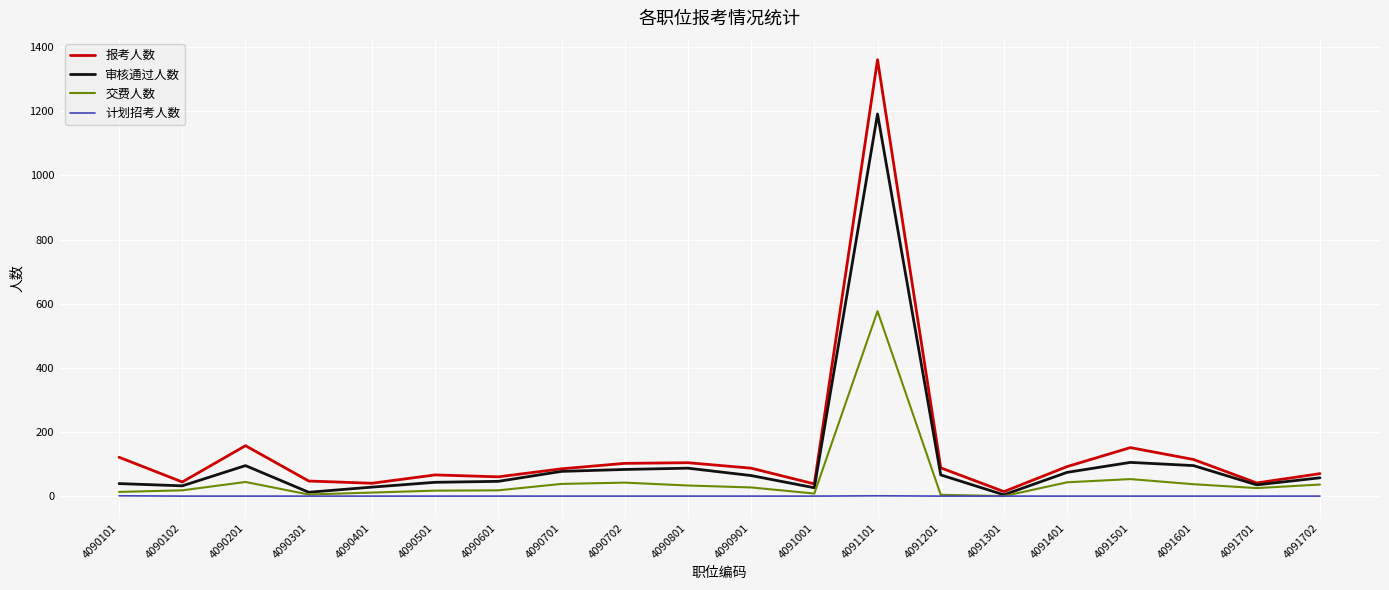

At which category is the sum across all series the highest?

4091101